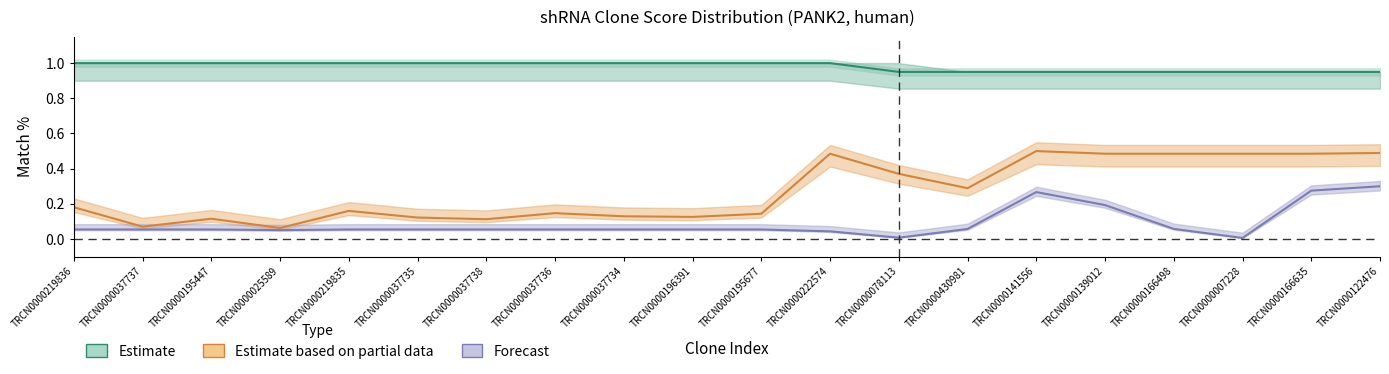

Where is the first local maximum for Forecast?

TRCN0000141556